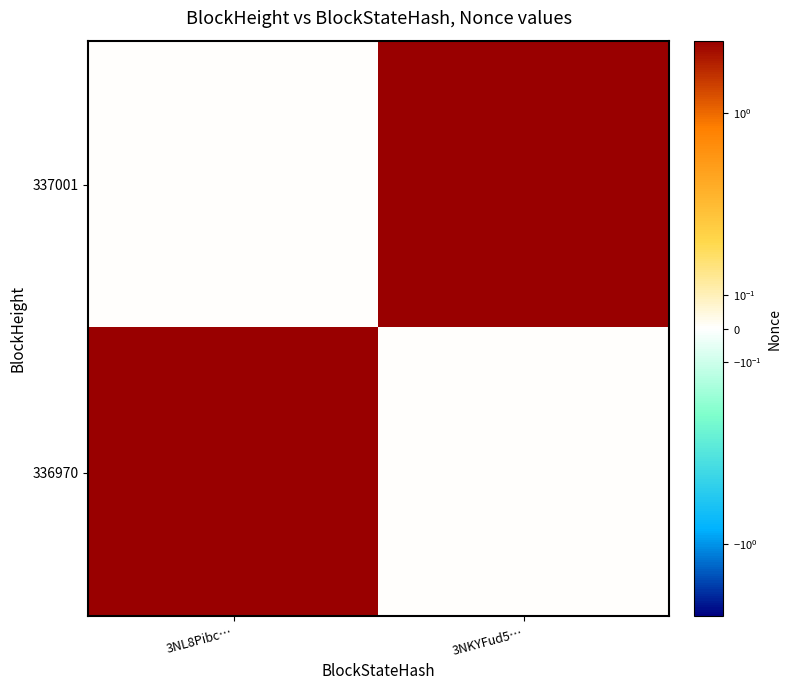

Reading left to right, extract all data points from this chart.

337001: 3NL8Pibc…=0	3NKYFud5…=3
336970: 3NL8Pibc…=3	3NKYFud5…=0